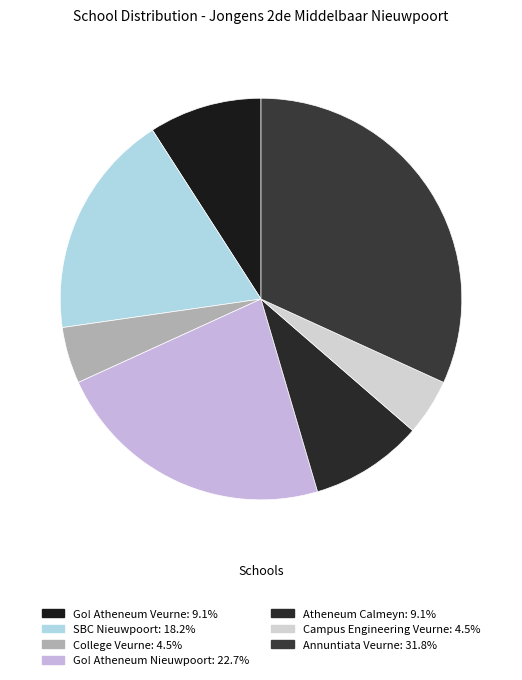

The Atheneum Calmeyn slice represents 9% of the pie. True or false?

True